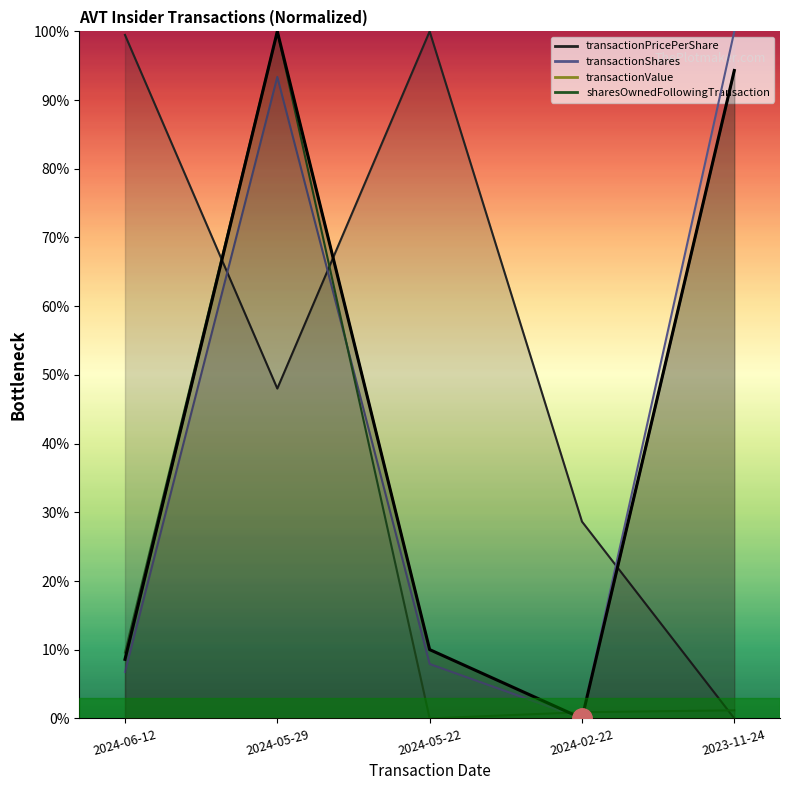

How many categories are shown in the chart?

5